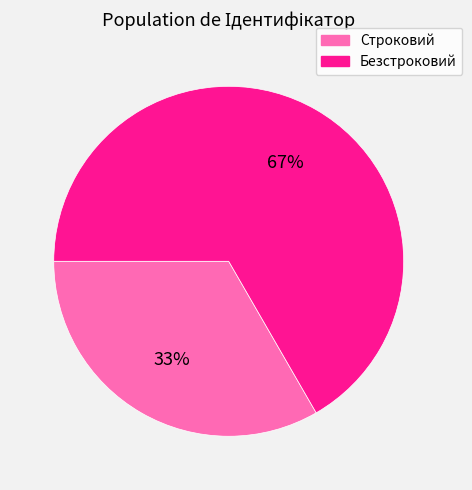

Do Строковий and Безстроковий together represent more than half of the pie?

Yes